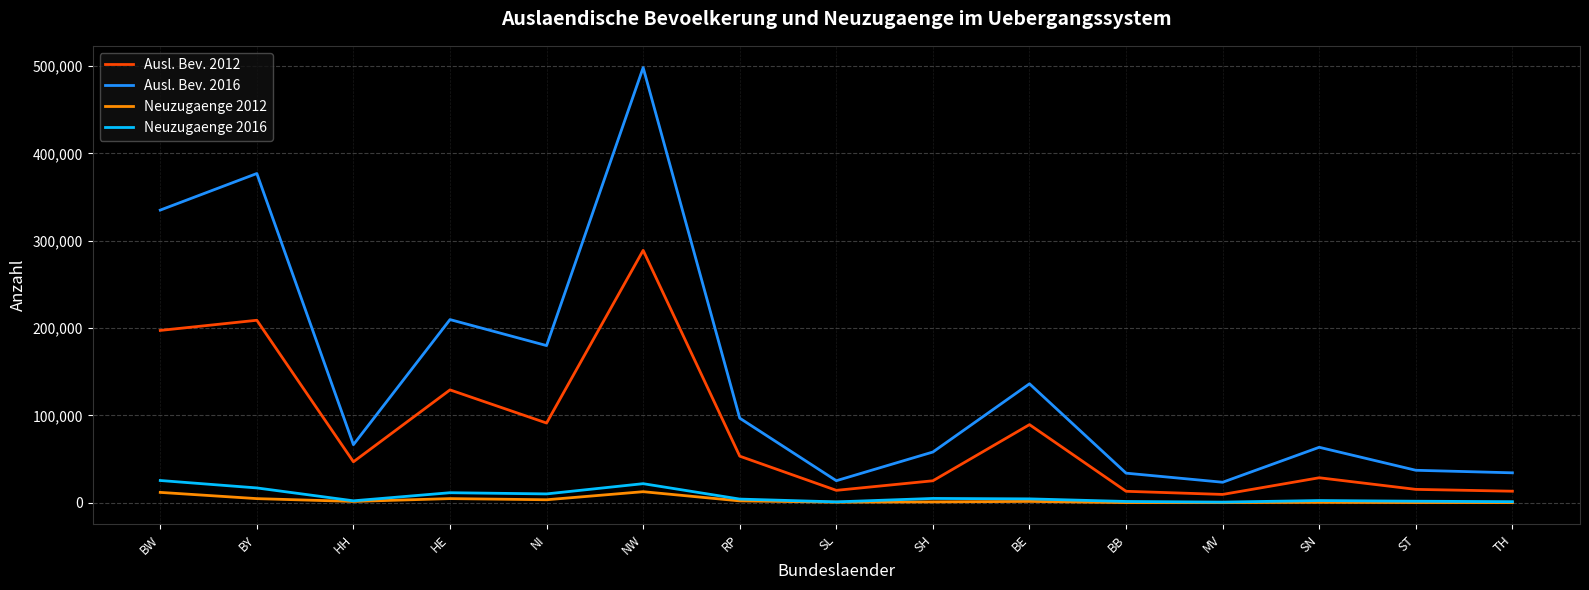

At BW, list the series in order from largest to smallest.

Ausl. Bev. 2016, Ausl. Bev. 2012, Neuzugaenge 2016, Neuzugaenge 2012